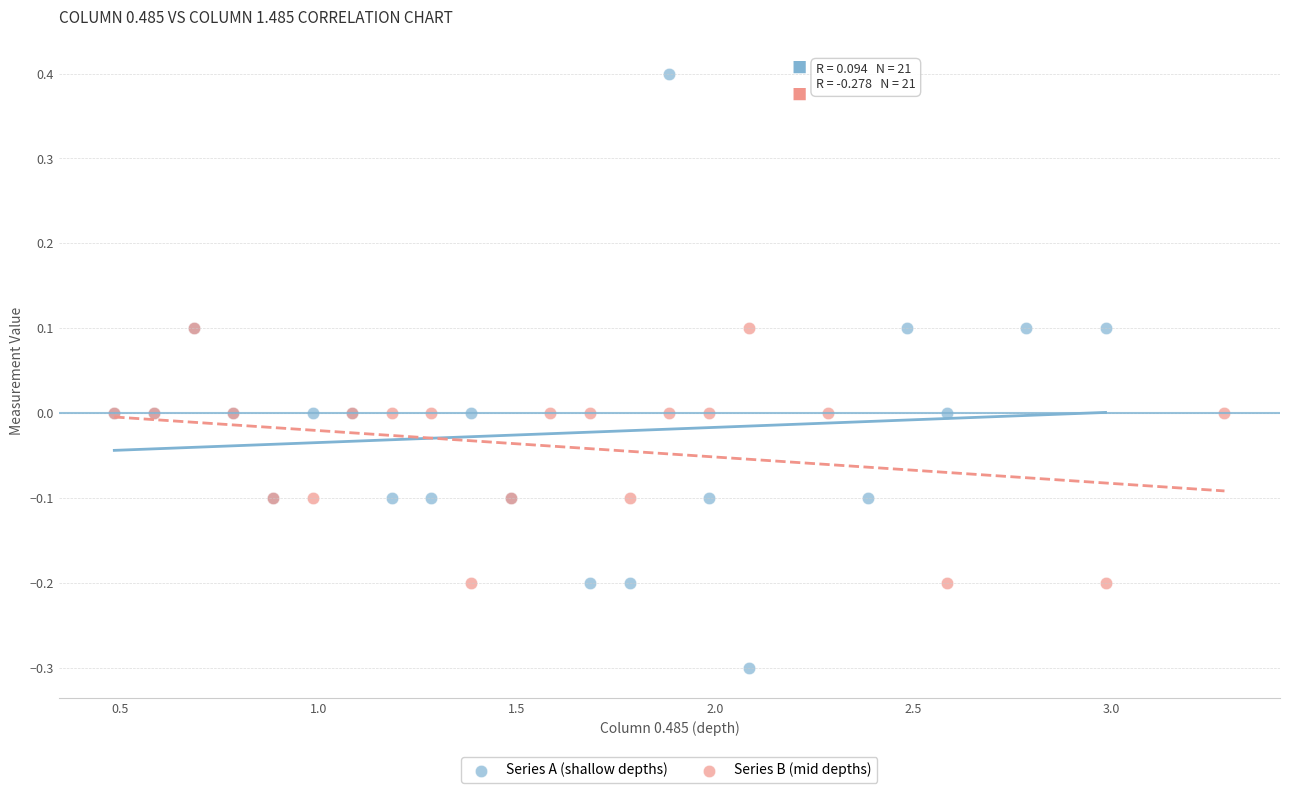

Which series reaches the minimum Y coordinate?

Series A (shallow depths)